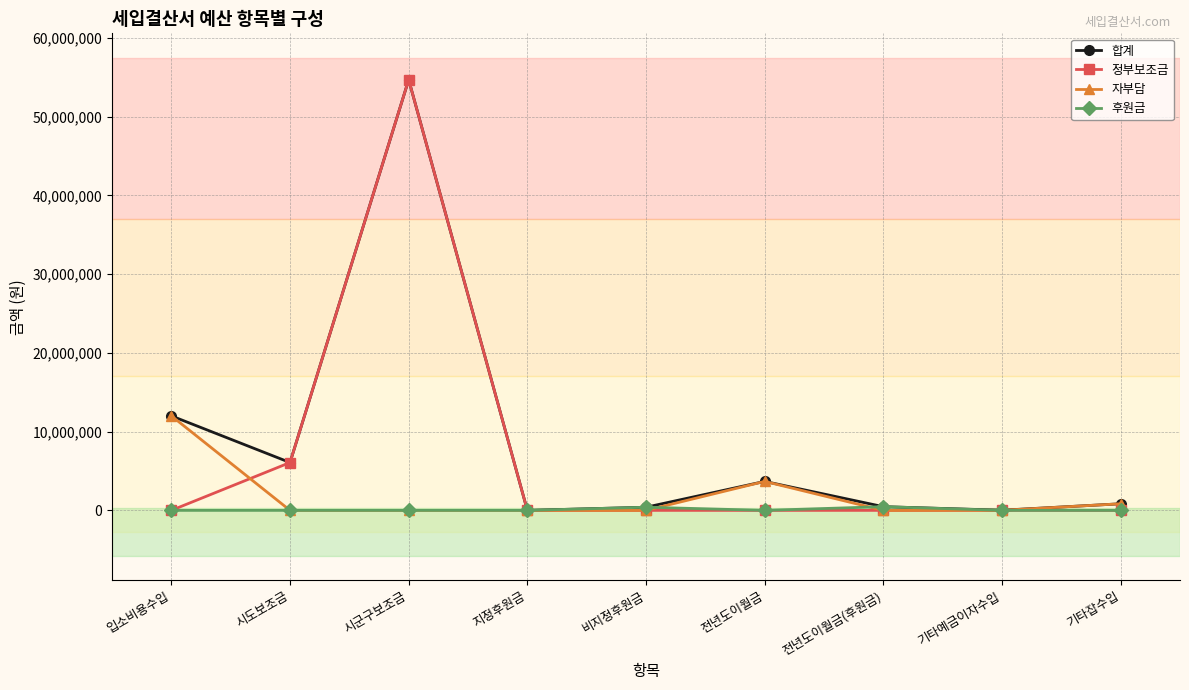

Where is the first local maximum for 합계?

시군구보조금